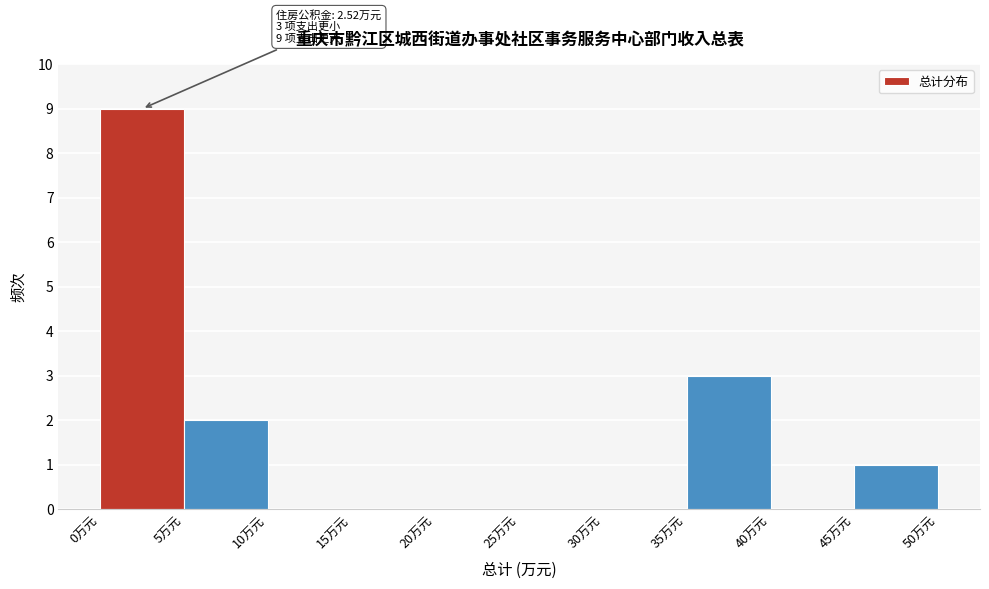

Over which range of the x-axis is the bar tallest?

0 to 5